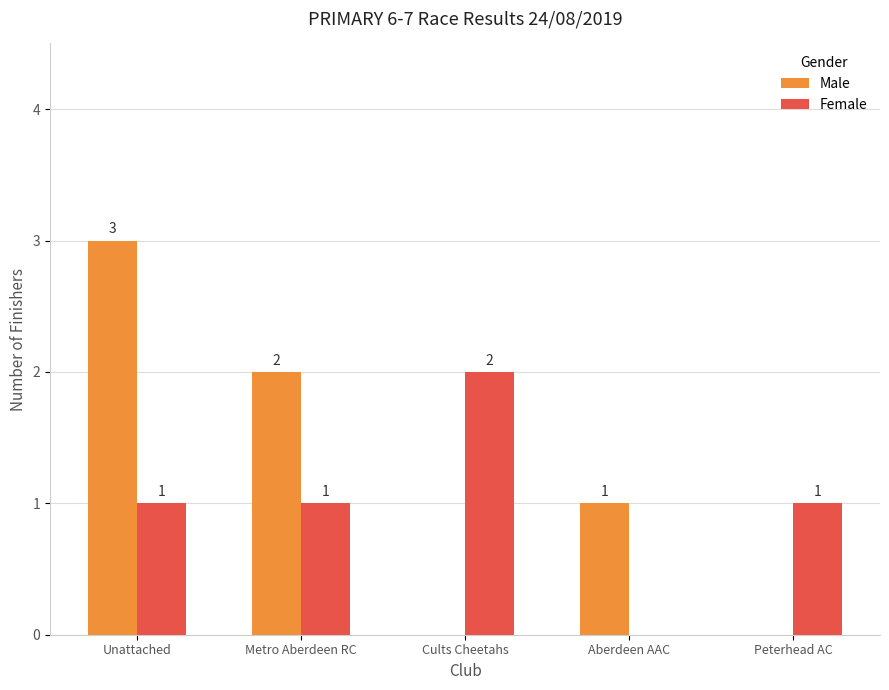

The value of Female at Aberdeen AAC is 1. True or false?

False